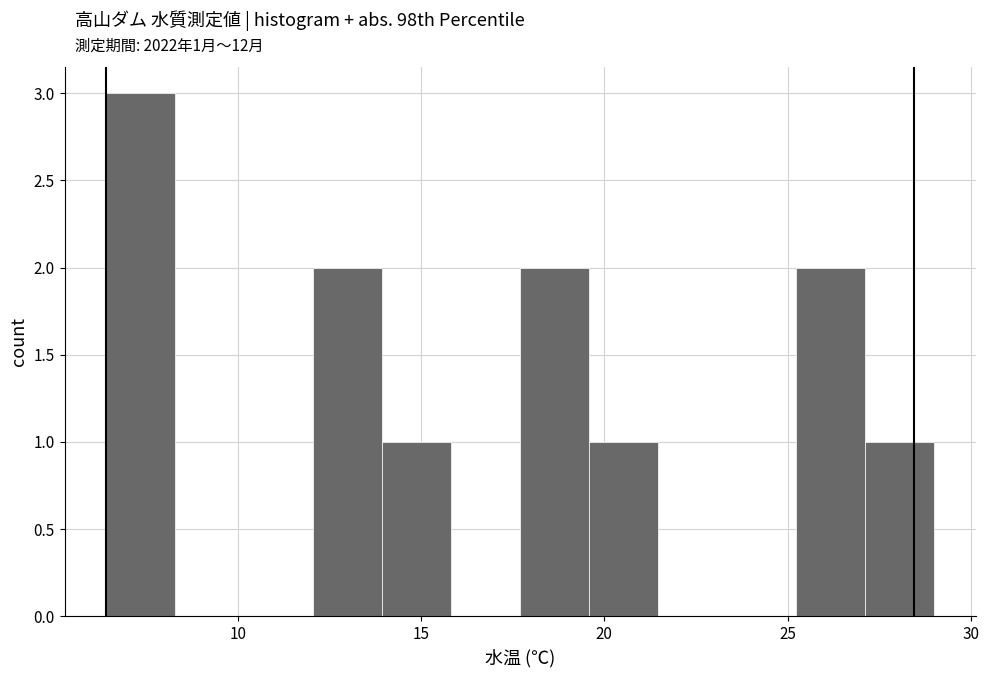

Read against the x-axis, roughly where is the centre of the tallest bar?

7.5